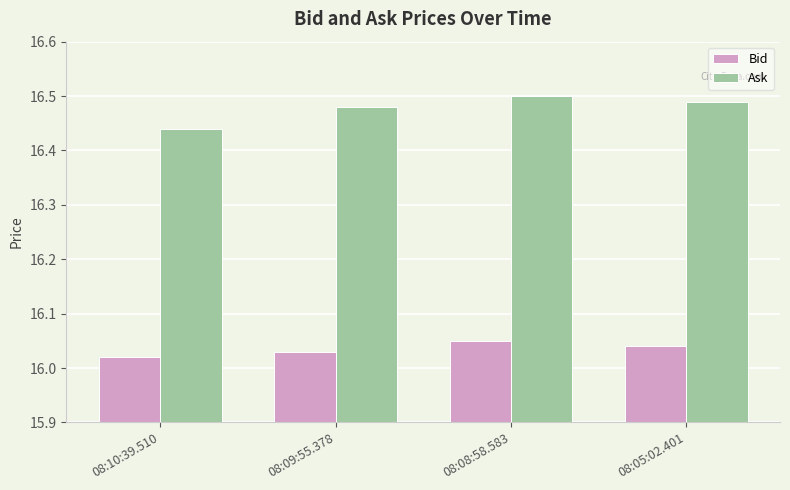

Rank the series by their average value, from highest to lowest.

Ask, Bid